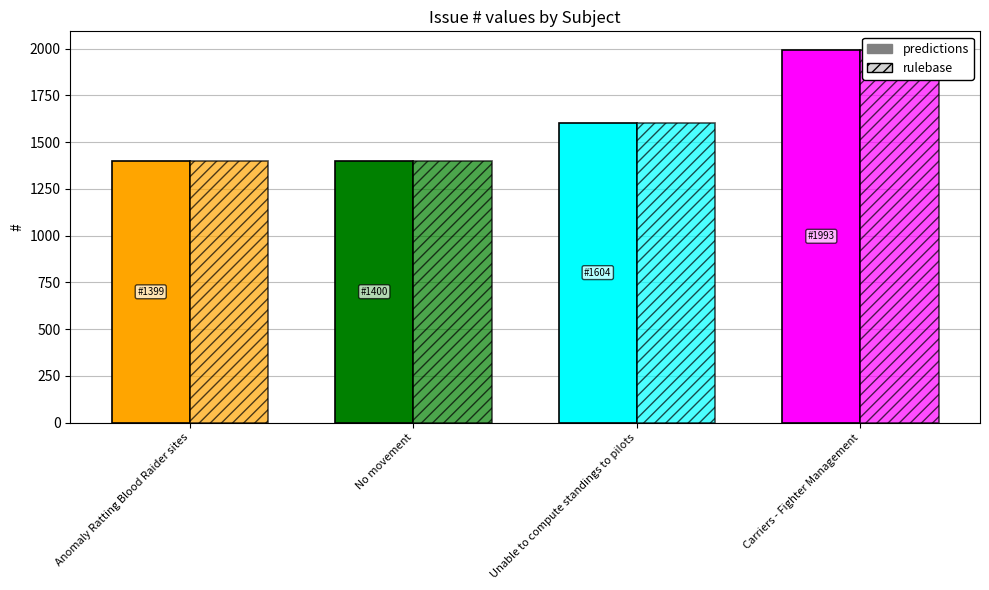

The value of predictions at No movement is 1400. True or false?

True